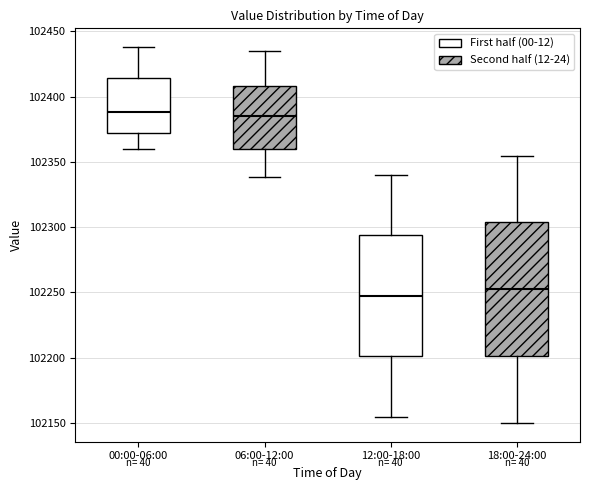

Which box is the tallest, from its lower edge to its upper edge?

18:00-24:00